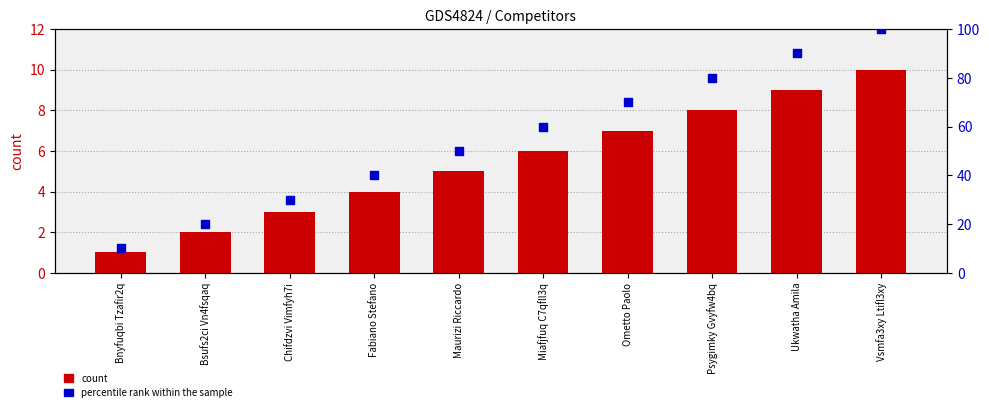

At how many categories does at least one series exceed 72?

3